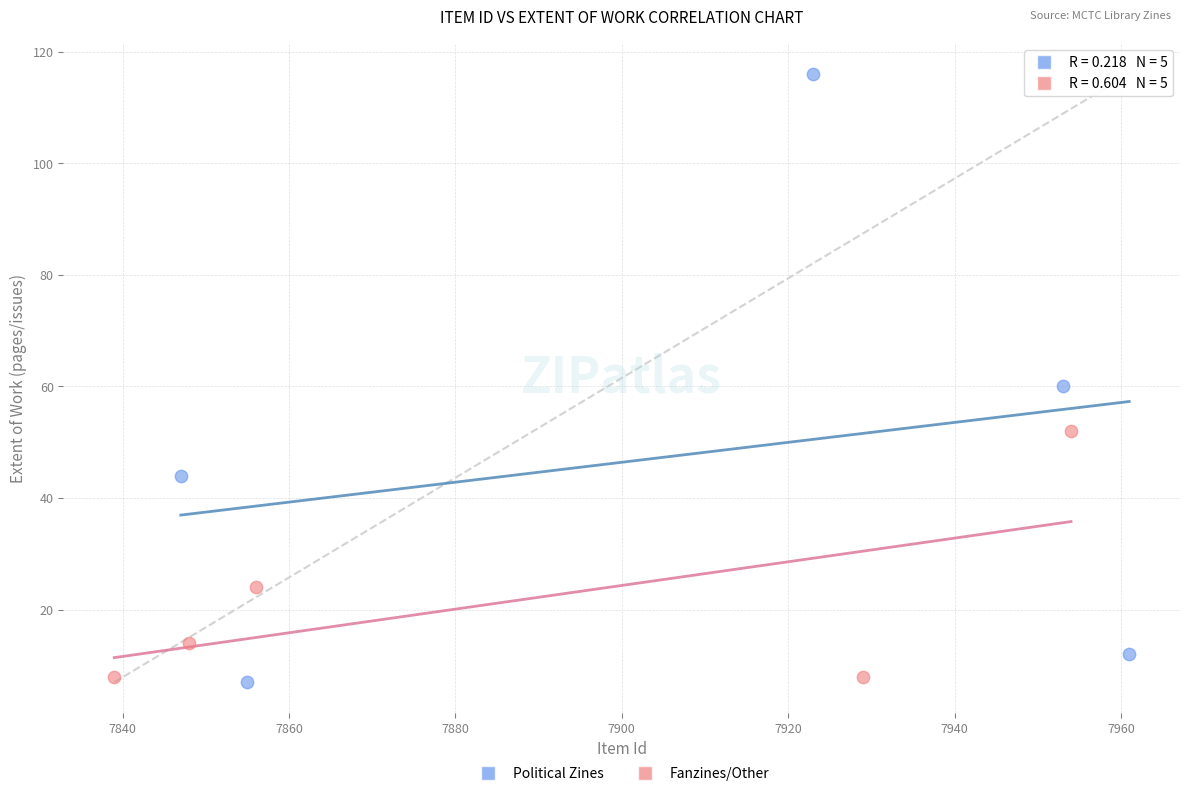

Which series has the largest Y range (max minus min)?

Political Zines